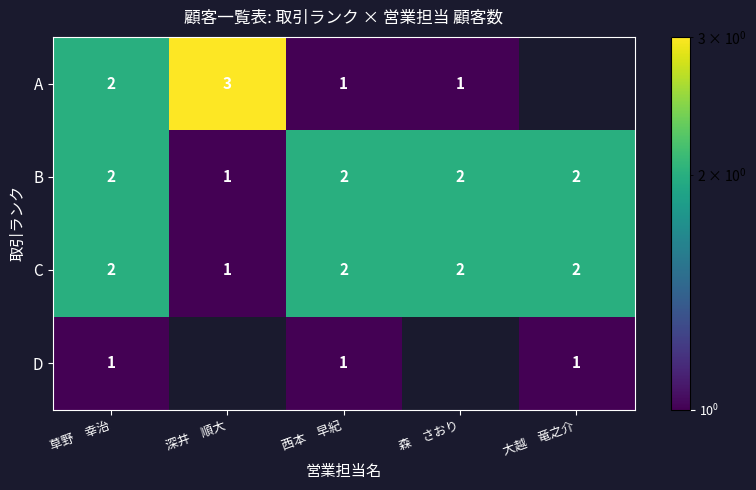

How many B values are between 2 and 3?

4